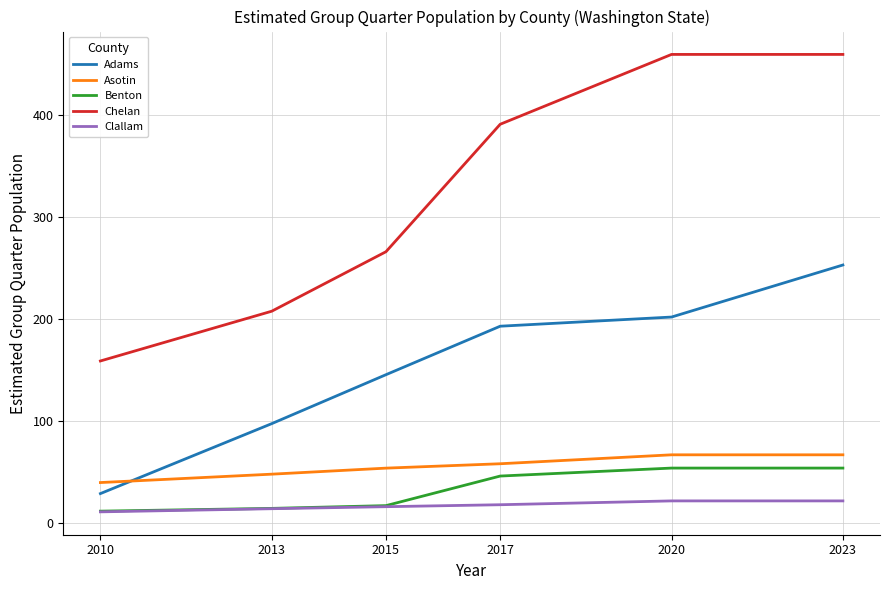

Is this an area chart (filled region under the line)?

No